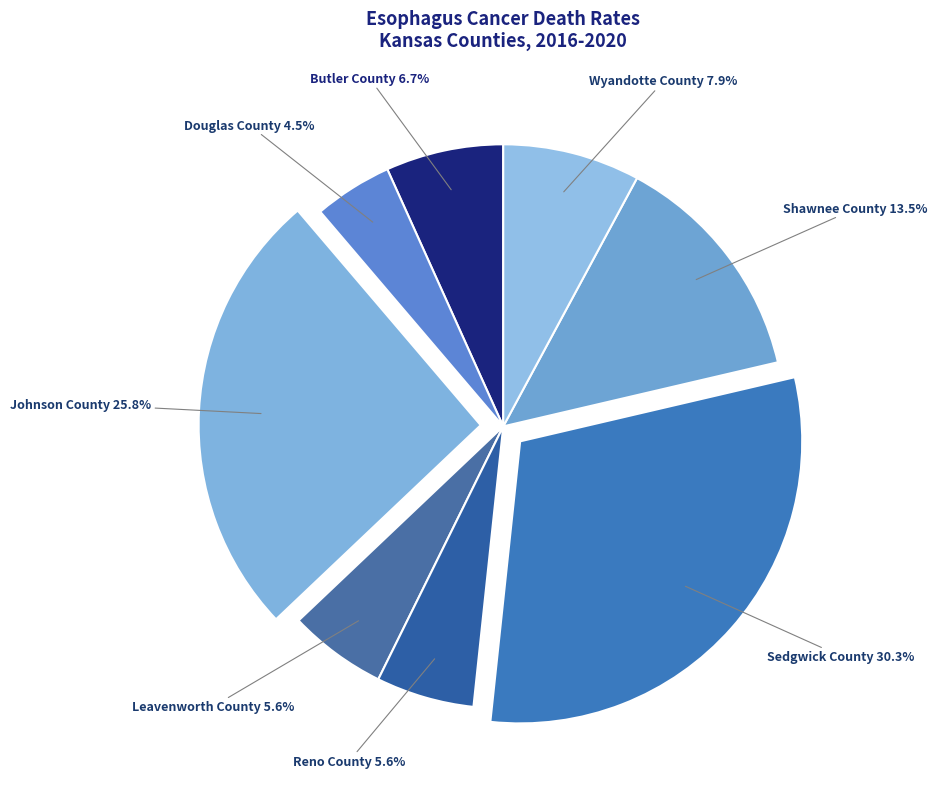

What percentage do Reno County and Wyandotte County together represent?

13.5%